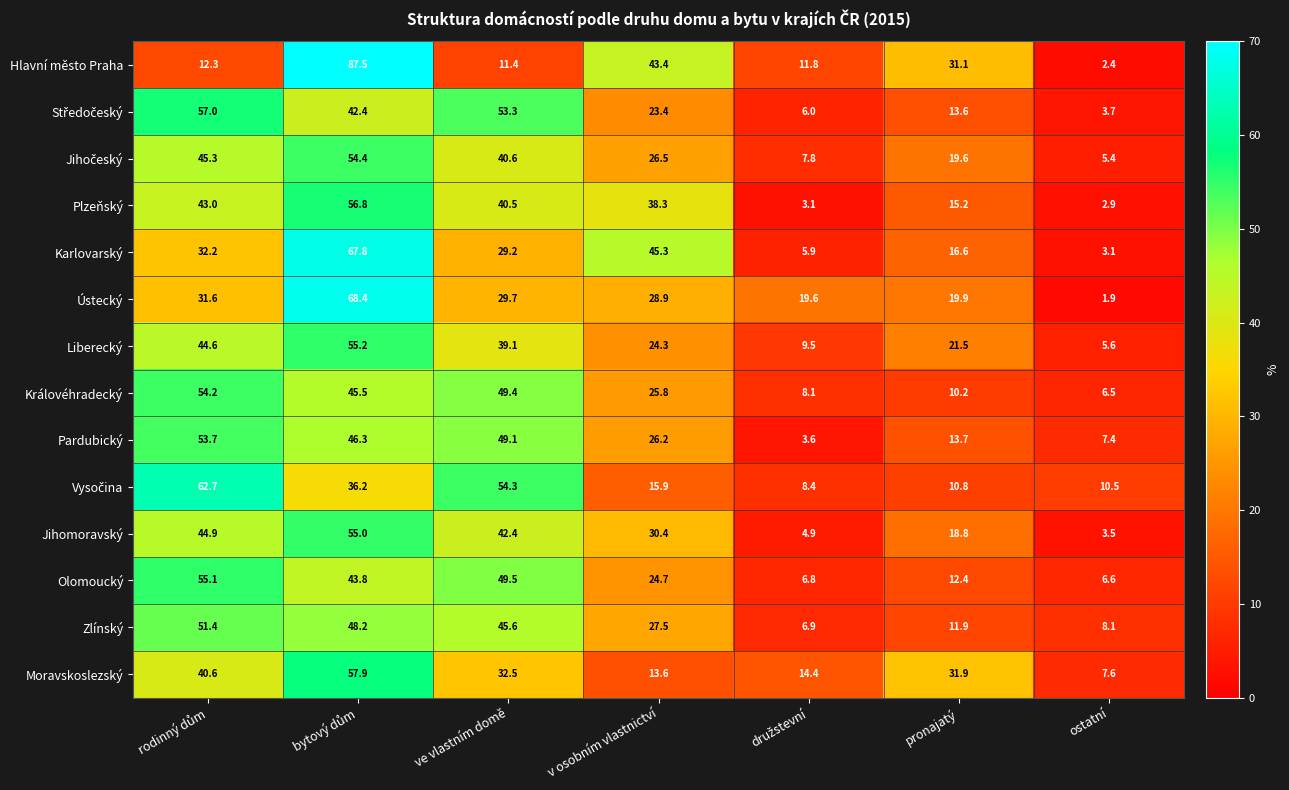

True or false: Hlavní město Praha has a value of 11.4 at ve vlastním domě.

True